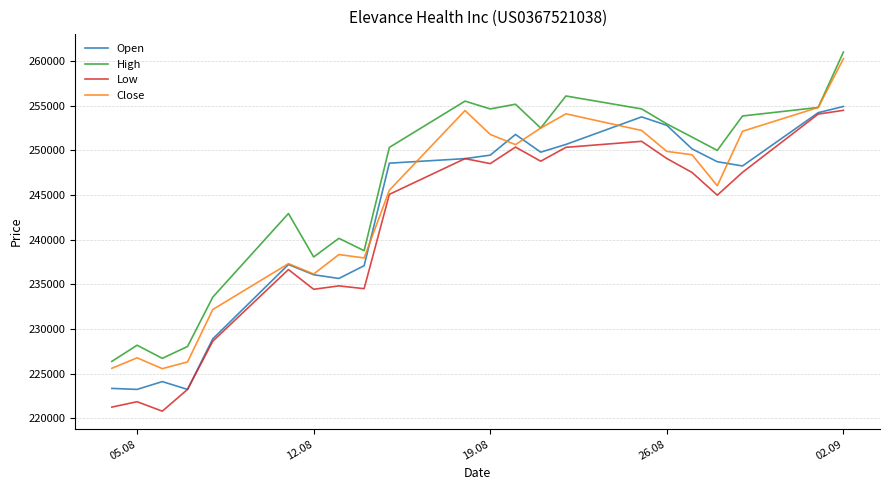

Which series has the largest total across all categories?

High